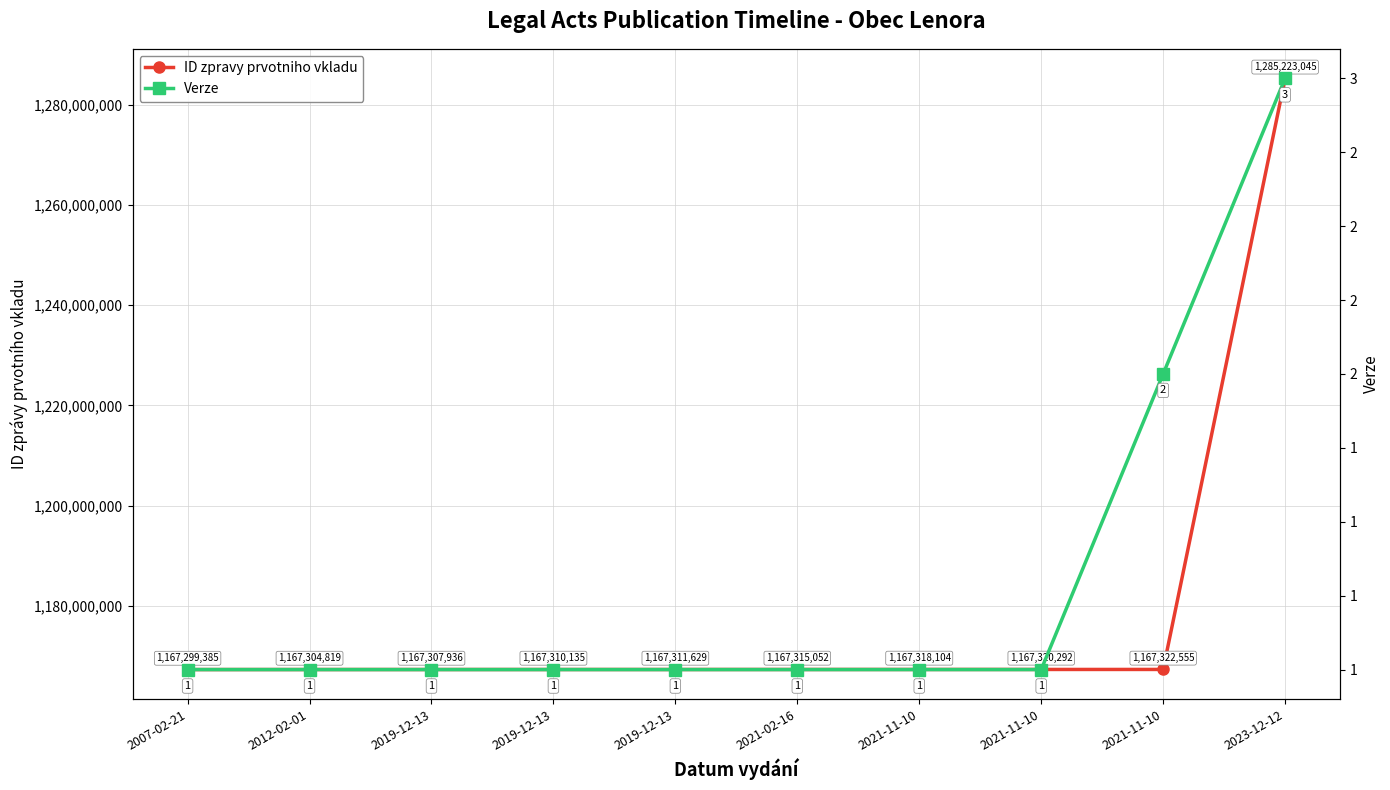

At which label does ID zpravy prvotniho vkladu reach its peak?

2023-12-12